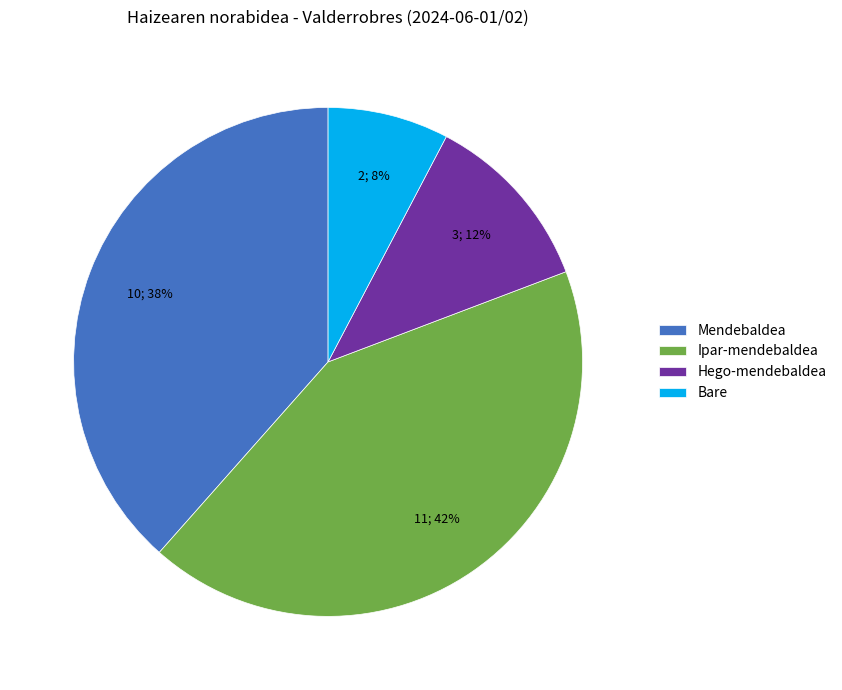

Count the number of slices in the pie.

4